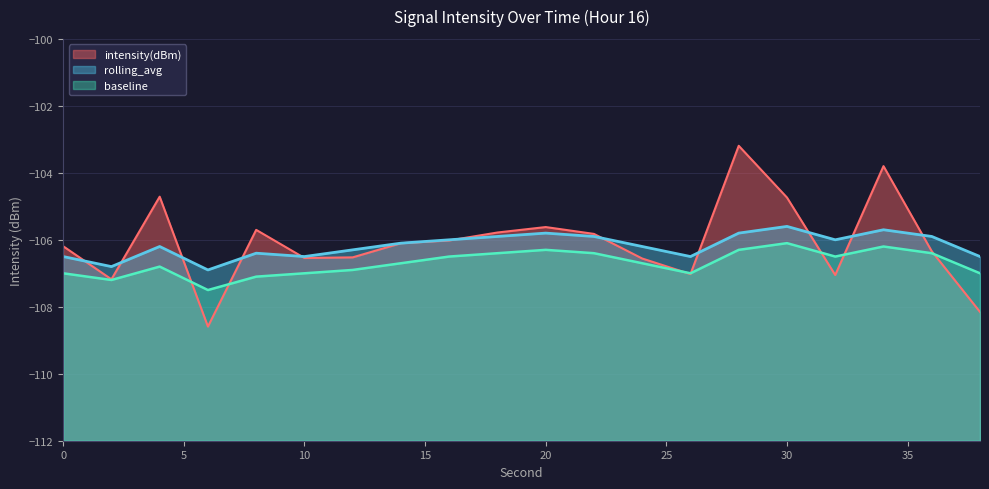

What is the value of the baseline point at the 11th from the left?

-106.3